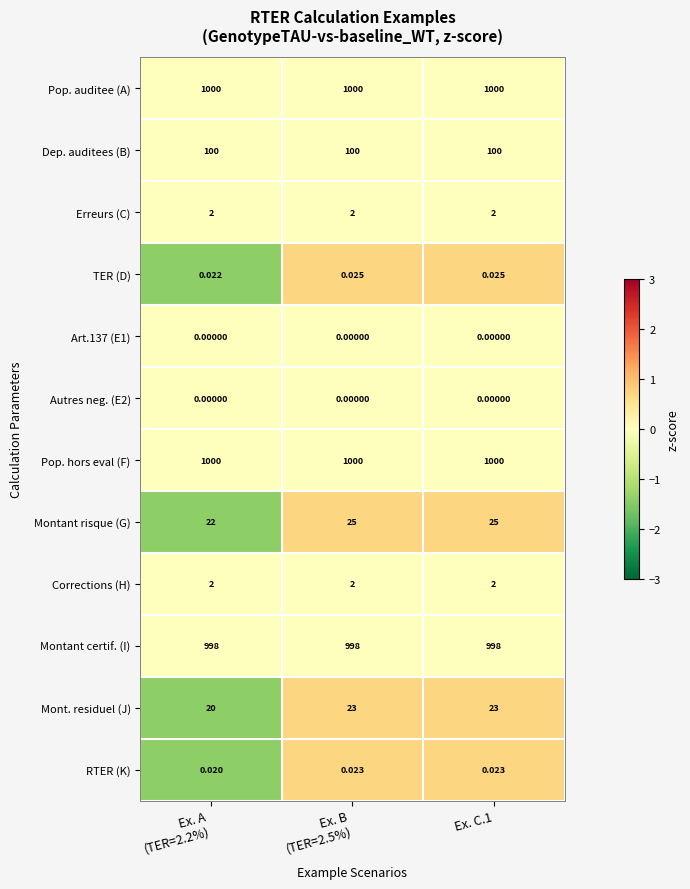

What is the spread (max minus min) of values at Ex. A
(TER=2.2%)?

1000.0